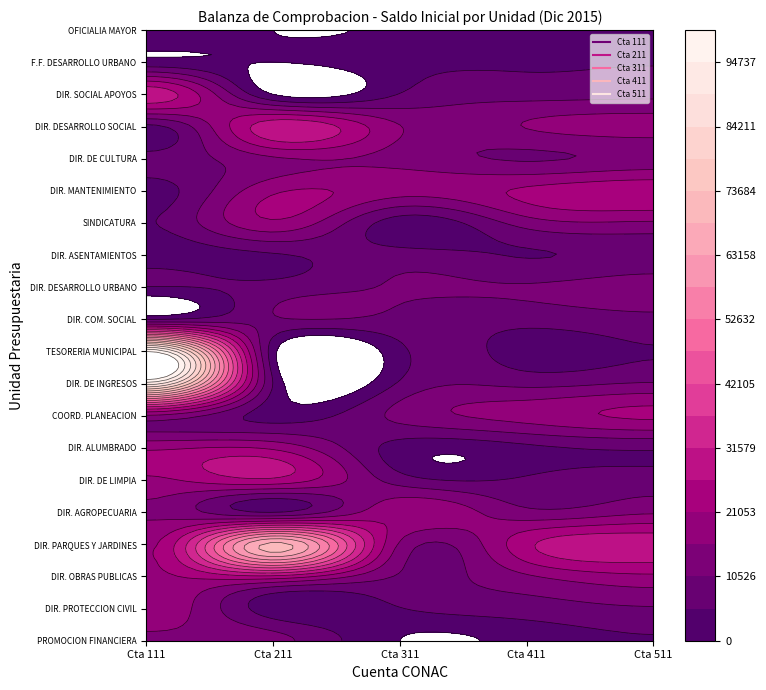

Reading right to left, what are all the values shown in this chart?

111: 5000.0	1794.7	30000.0	4000.0	7000.0	3000.0	5000.0	2542.8	5000.0	5000.0	100000.0	92100.0	15000.0	20000.0	20000.0	15000.0	20000.0	20000.0	20000.0	15000.0
211: 0.0	0.0	0.0	30000.0	15000.0	20000.0	20000.0	4700.0	7000.0	10000.0	2000.0	5000.0	3000.0	20000.0	25000.0	5000.0	70000.0	25000.0	2000.0	12500.0
311: 1000.0	3500.0	5500.0	16000.0	14000.0	18000.0	2500.0	7500.0	11000.0	9000.0	4000.0	6000.0	12000.0	3000.0	8000.0	20000.0	15000.0	10000.0	5000.0	0.0
411: 2000.0	4500.0	8500.0	16000.0	10000.0	22000.0	13000.0	5000.0	11000.0	7000.0	3000.0	9000.0	18000.0	4000.0	6000.0	12000.0	25000.0	15000.0	8000.0	2000.0
511: 2500.0	5000.0	9000.0	18000.0	12000.0	25000.0	15000.0	7000.0	13000.0	9000.0	5000.0	11000.0	22000.0	6000.0	8000.0	15000.0	30000.0	20000.0	10000.0	5000.0